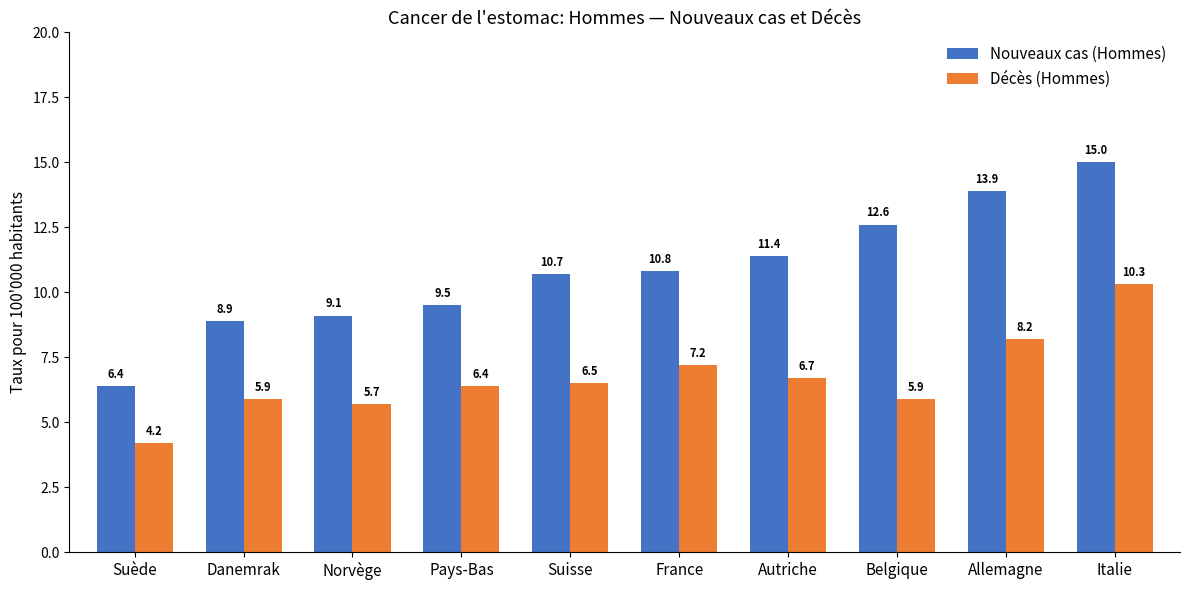

How many bars are there in total?

20